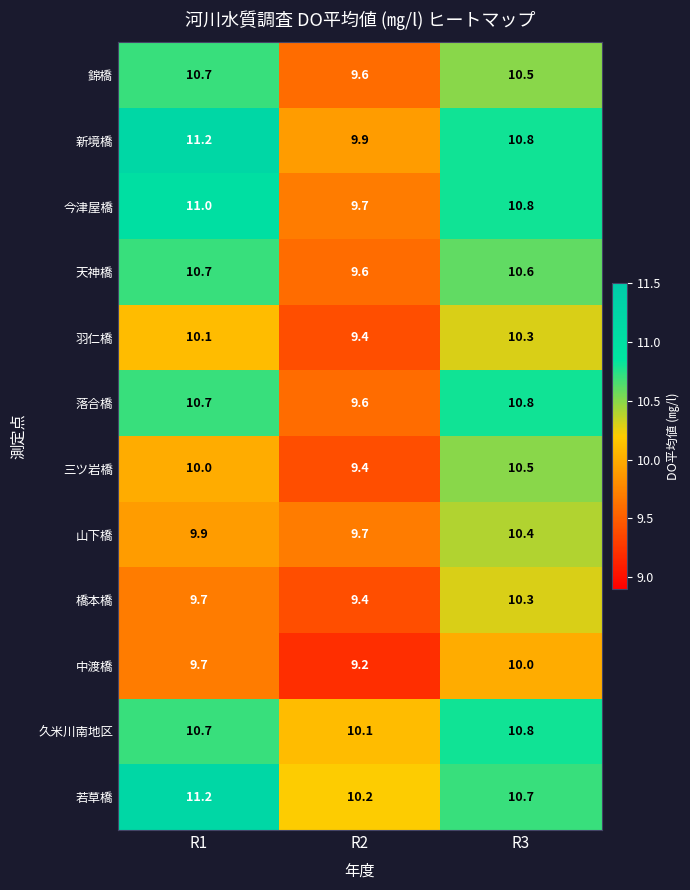

What is the difference between the maximum and minimum values in the 山下橋 series?

0.7